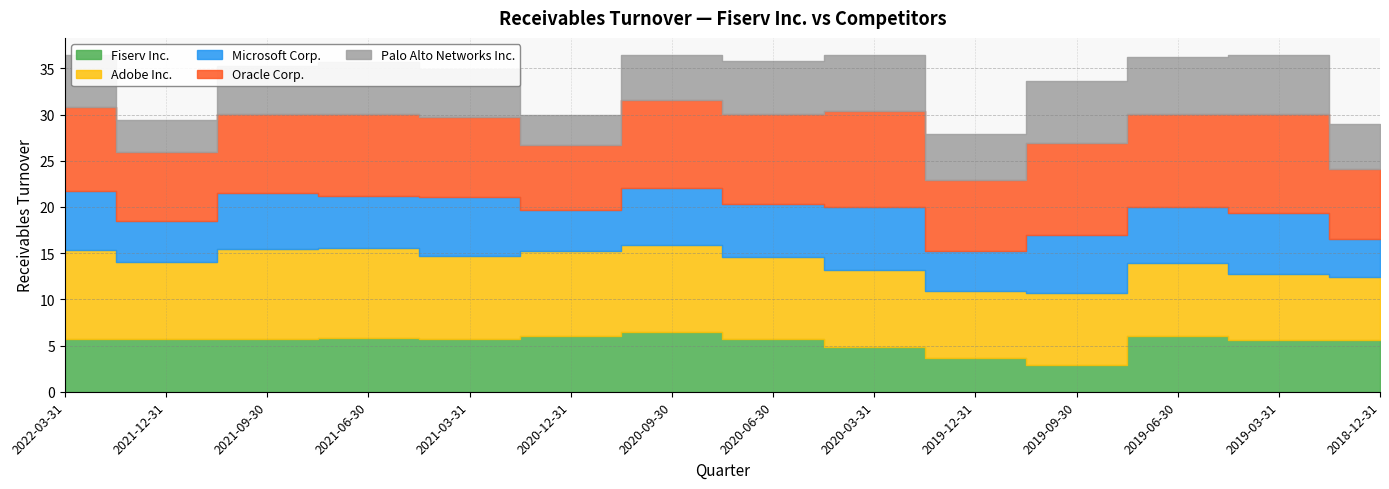

What is the sum of the Palo Alto Networks Inc. values at 2021-09-30 and 2020-06-30?

11.0